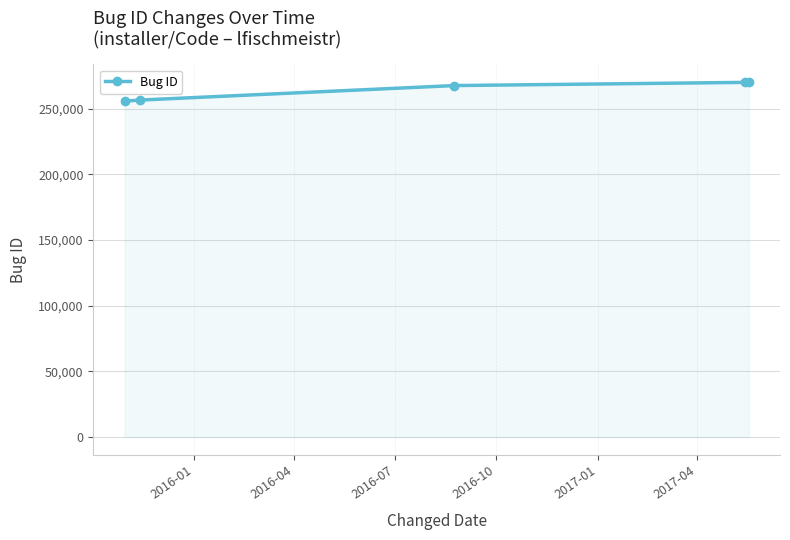

How many series are shown in this chart?

1